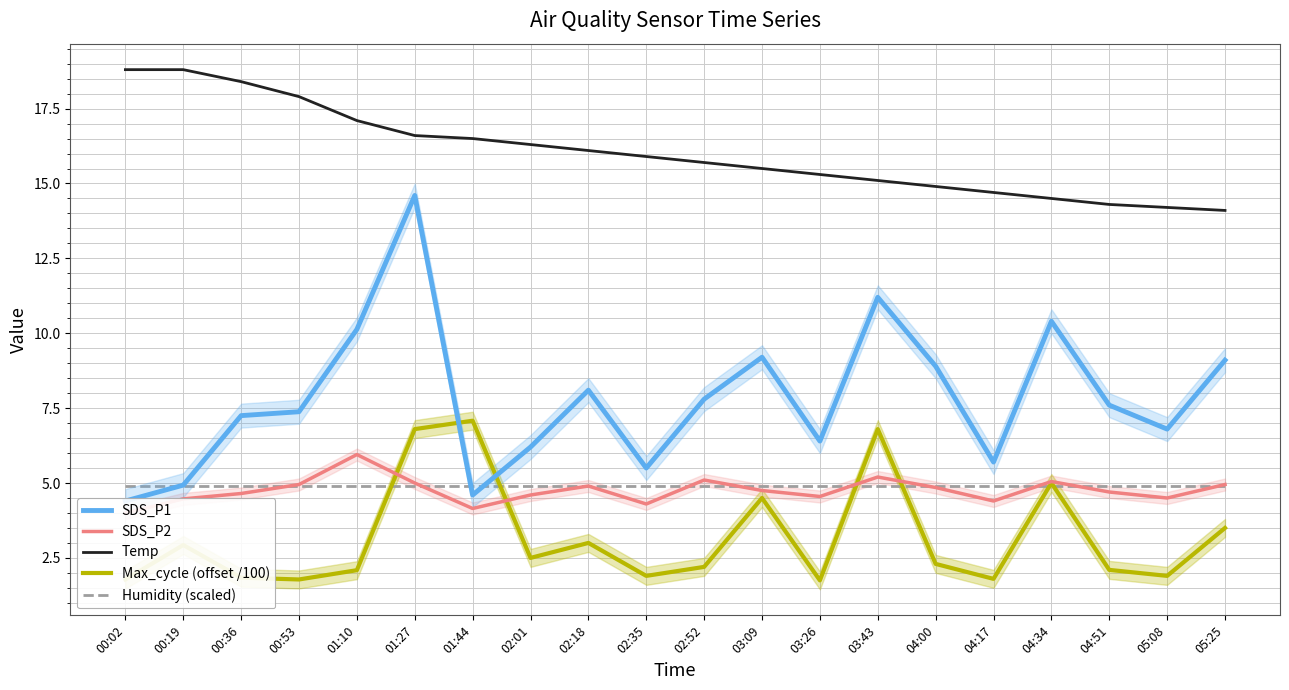

Which series changed the most between 03:43 and 04:51?

Max_cycle (offset /100)